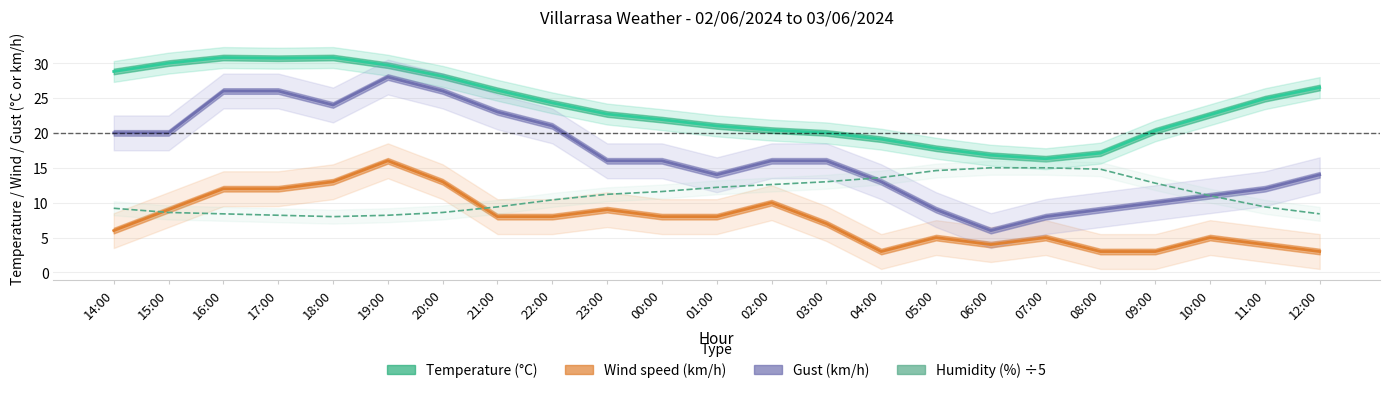

At which category does the chart reach its peak across all series?

16:00